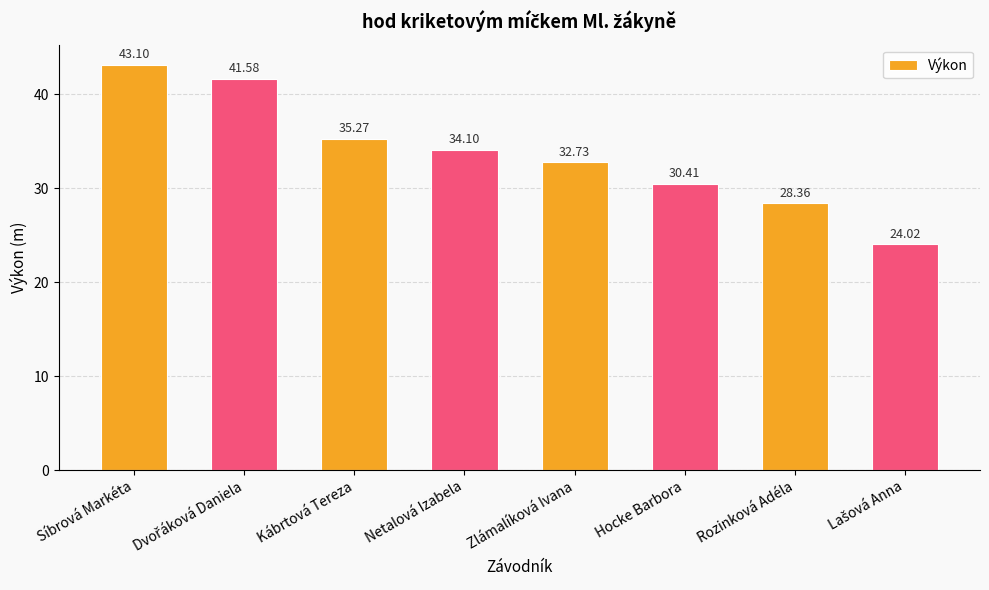

Count the number of values greater than 34.

4